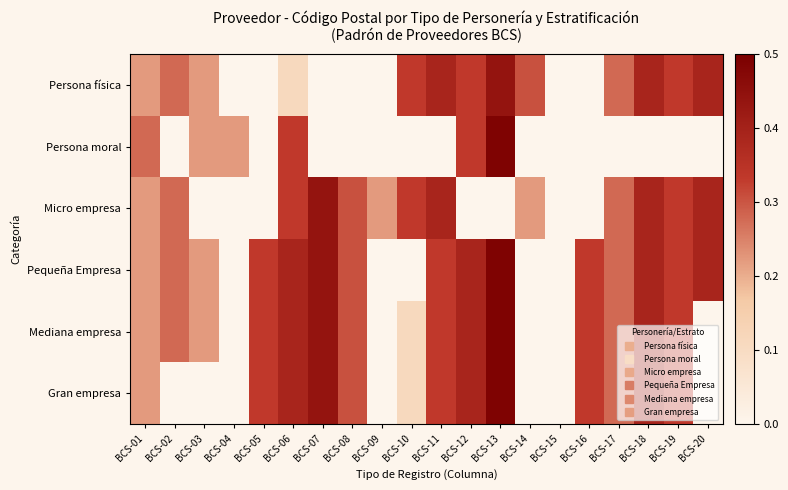

Which has a higher value, BCS-02 or BCS-05?

BCS-02